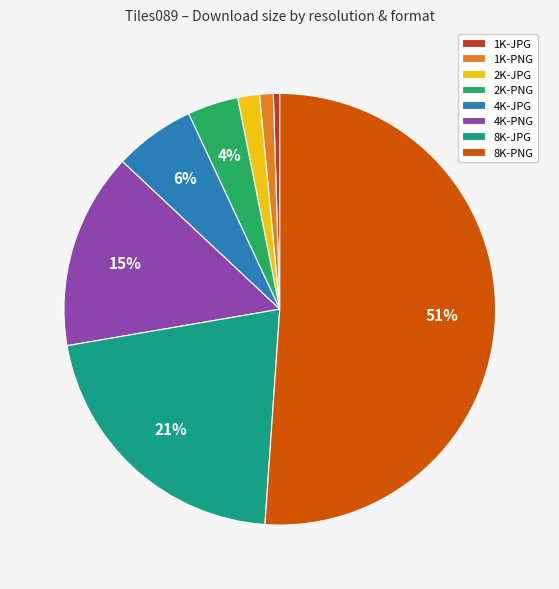

Is 1K-PNG the majority of the pie?

No